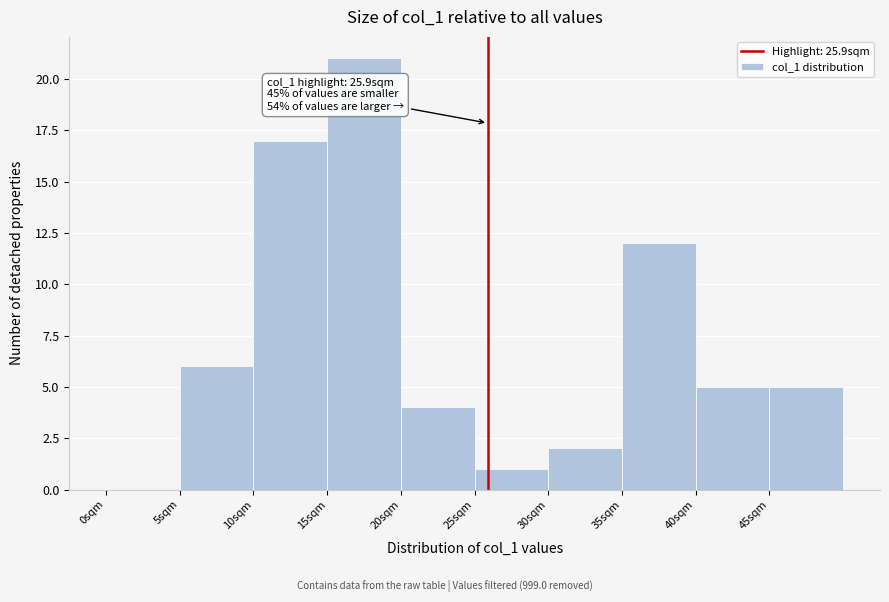

Which range on the x-axis has the tallest bar?

15 to 20